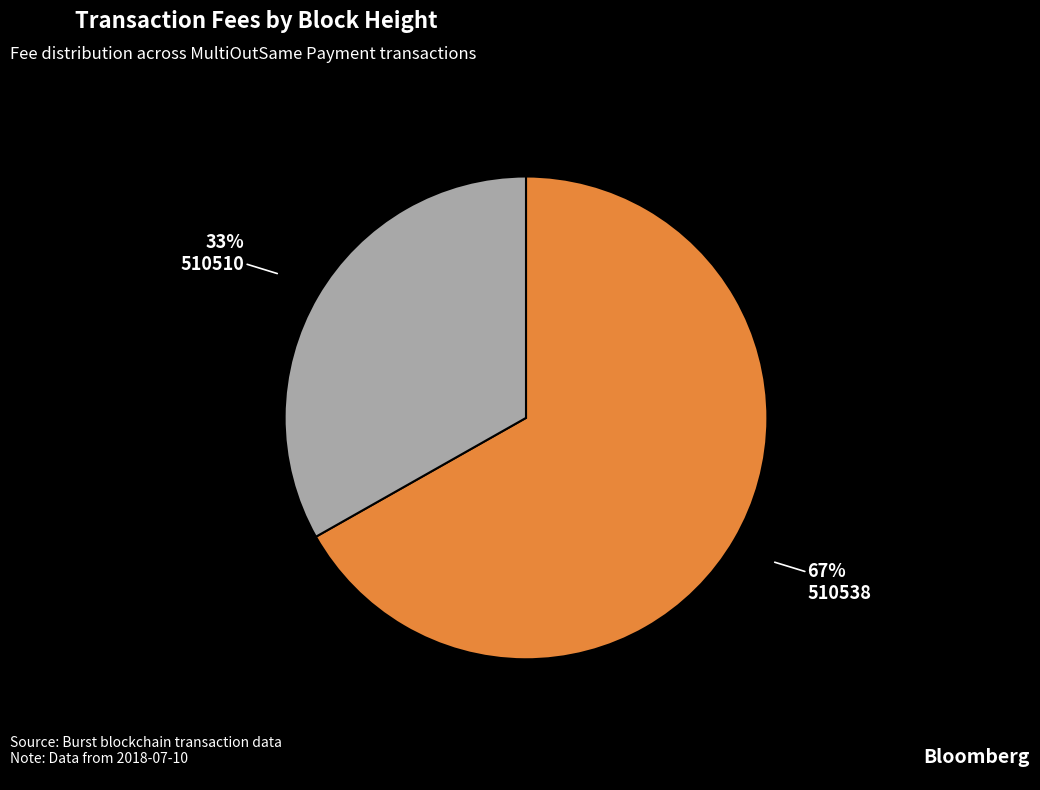

To the nearest percent, what is the difference between the 510538 and 510510 slice percentages?

34%